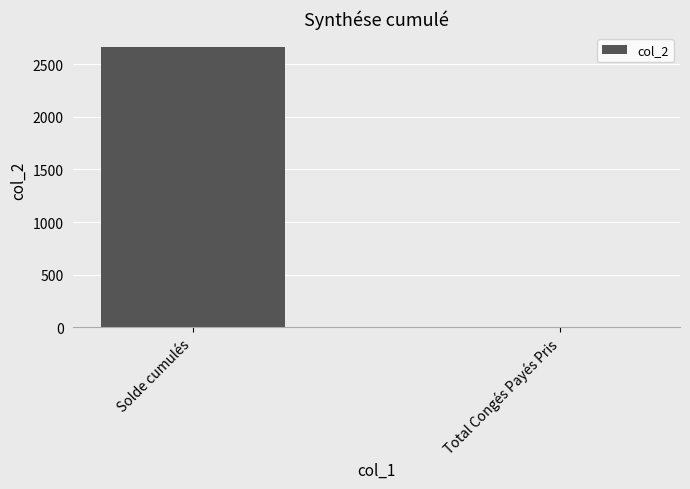

What is the change in value from Solde cumulés to Total Congés Payés Pris?

-2660.3